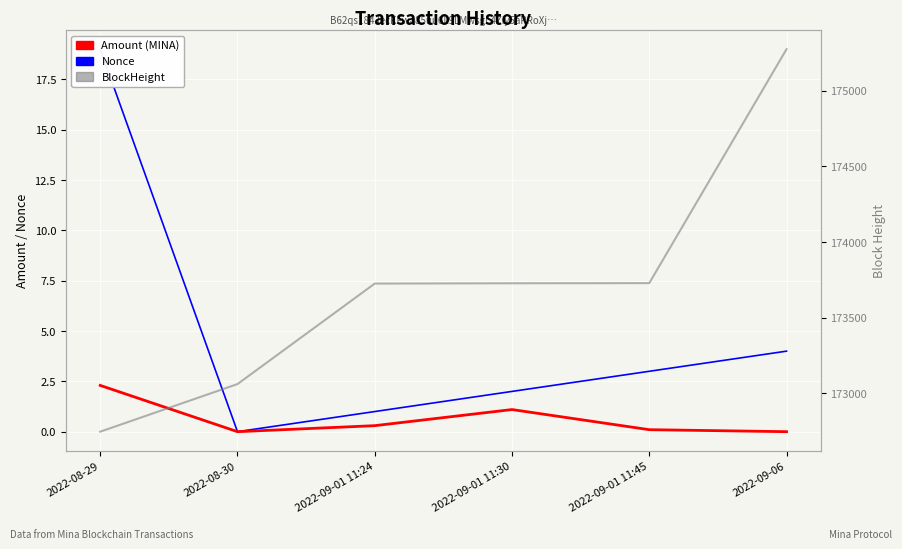

At which category does the chart reach its minimum across all series?

2022-08-30